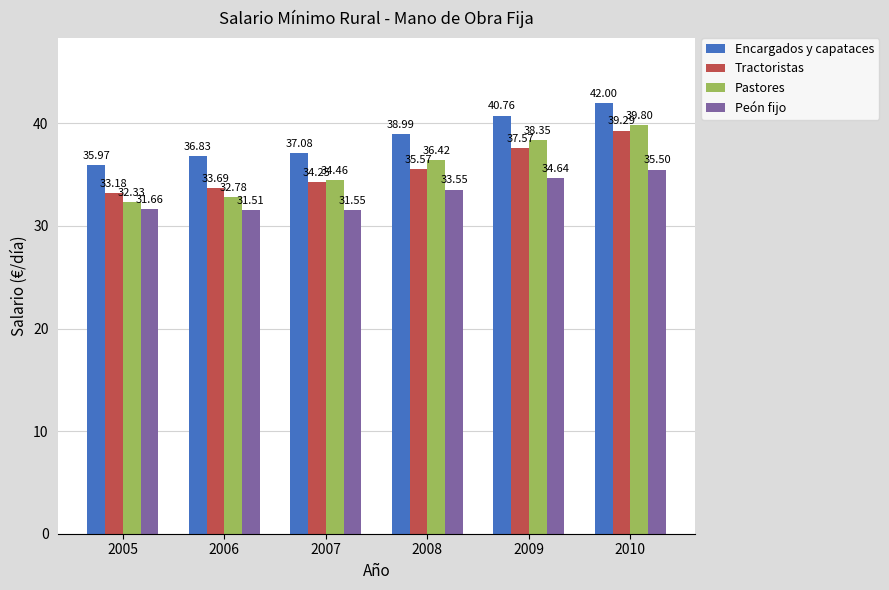

Rank the series by their maximum value, from lowest to highest.

Peón fijo, Tractoristas, Pastores, Encargados y capataces